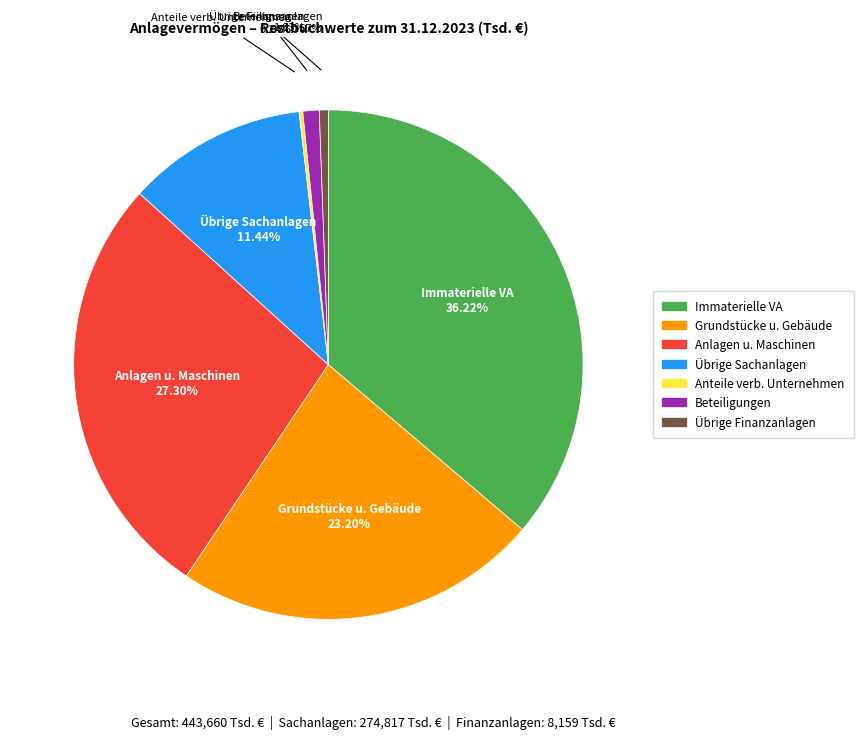

Is there any slice that represents more than half of the pie?

No